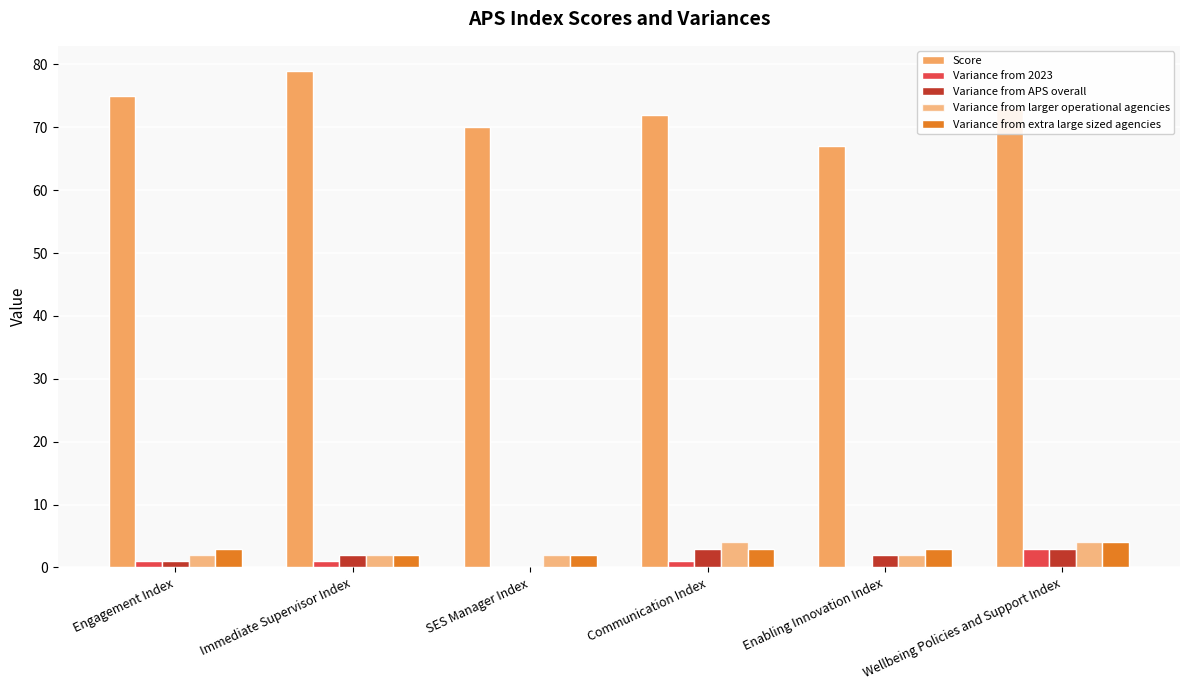

What is the value of the Variance from 2023 bar at the 2nd from the left?

1